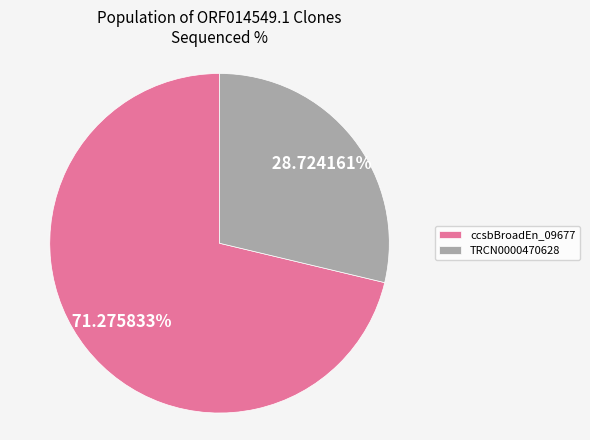

To the nearest percent, what is the difference between the largest and smallest slice percentages?

43%